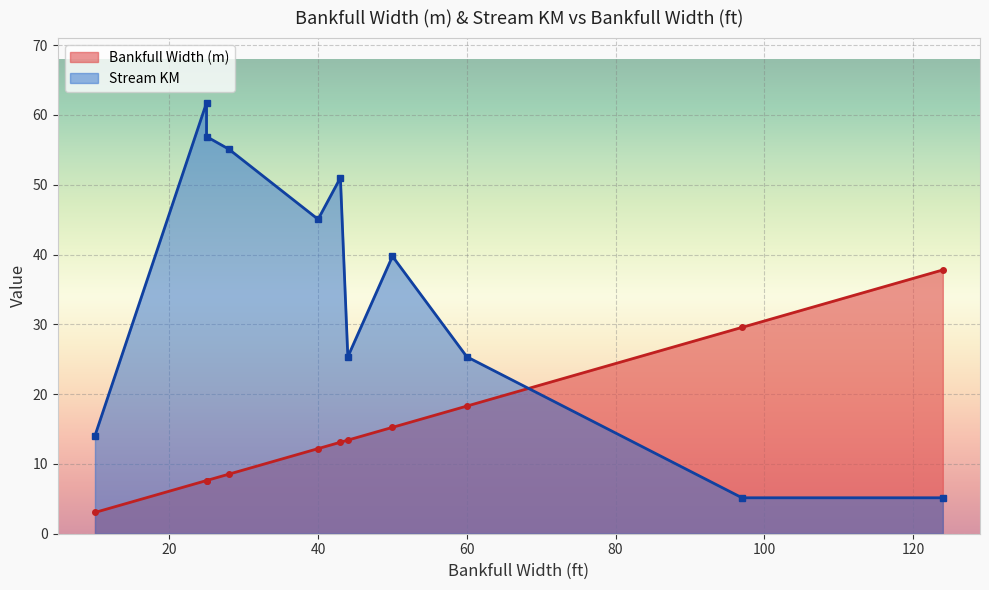

Reading left to right, extract all data points from this chart.

Bankfull Width (m): 25=7.6	25=7.6	28=8.5	43=13.1	40=12.2	50=15.2	44=13.4	60=18.3	10=3.0	124=37.8	97=29.6
Stream KM: 25=61.8	25=56.9	28=55.1	43=51.0	40=45.0	50=39.8	44=25.4	60=25.4	10=14.1	124=5.2	97=5.2